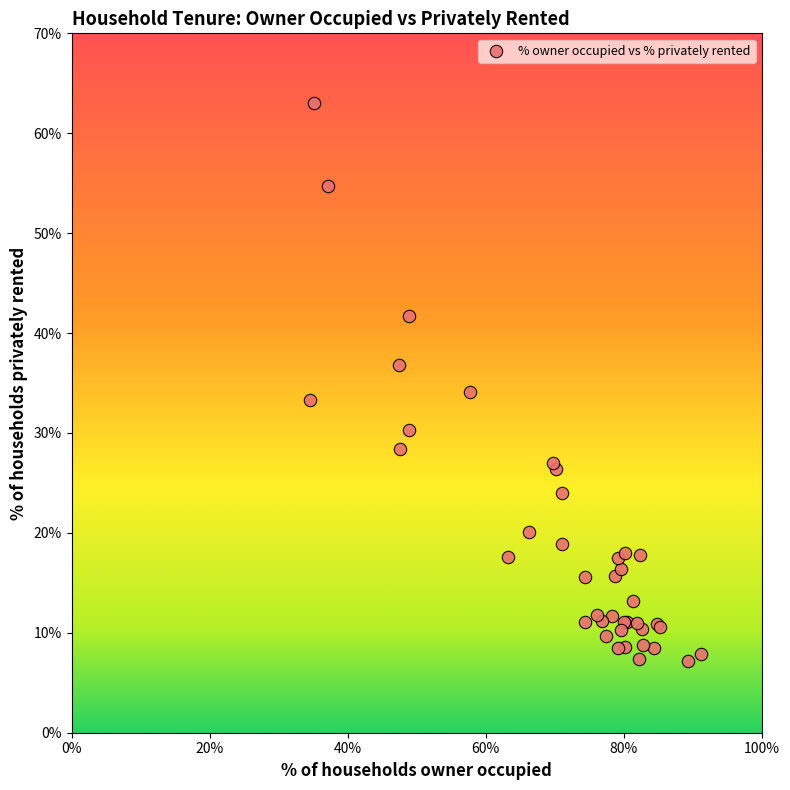

What Y value in the scatter plot is closest to 35?

34.1